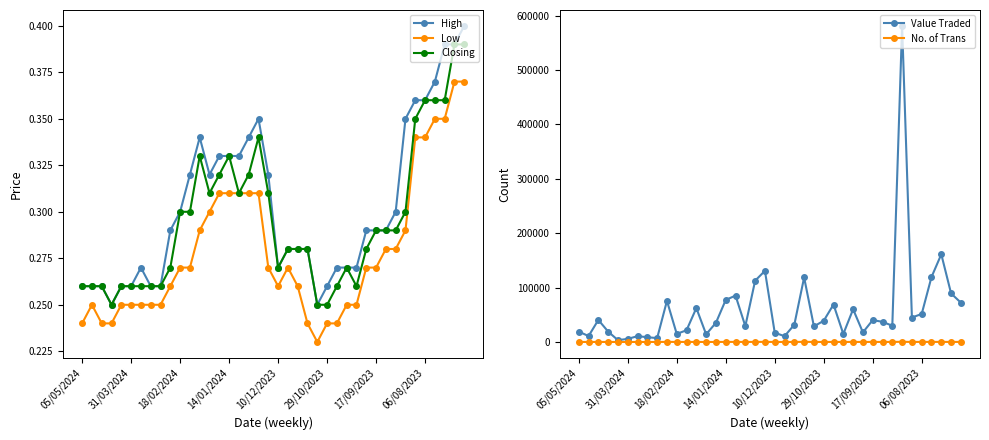

True or false: Value Traded has more than 0 interior local peaks.

True